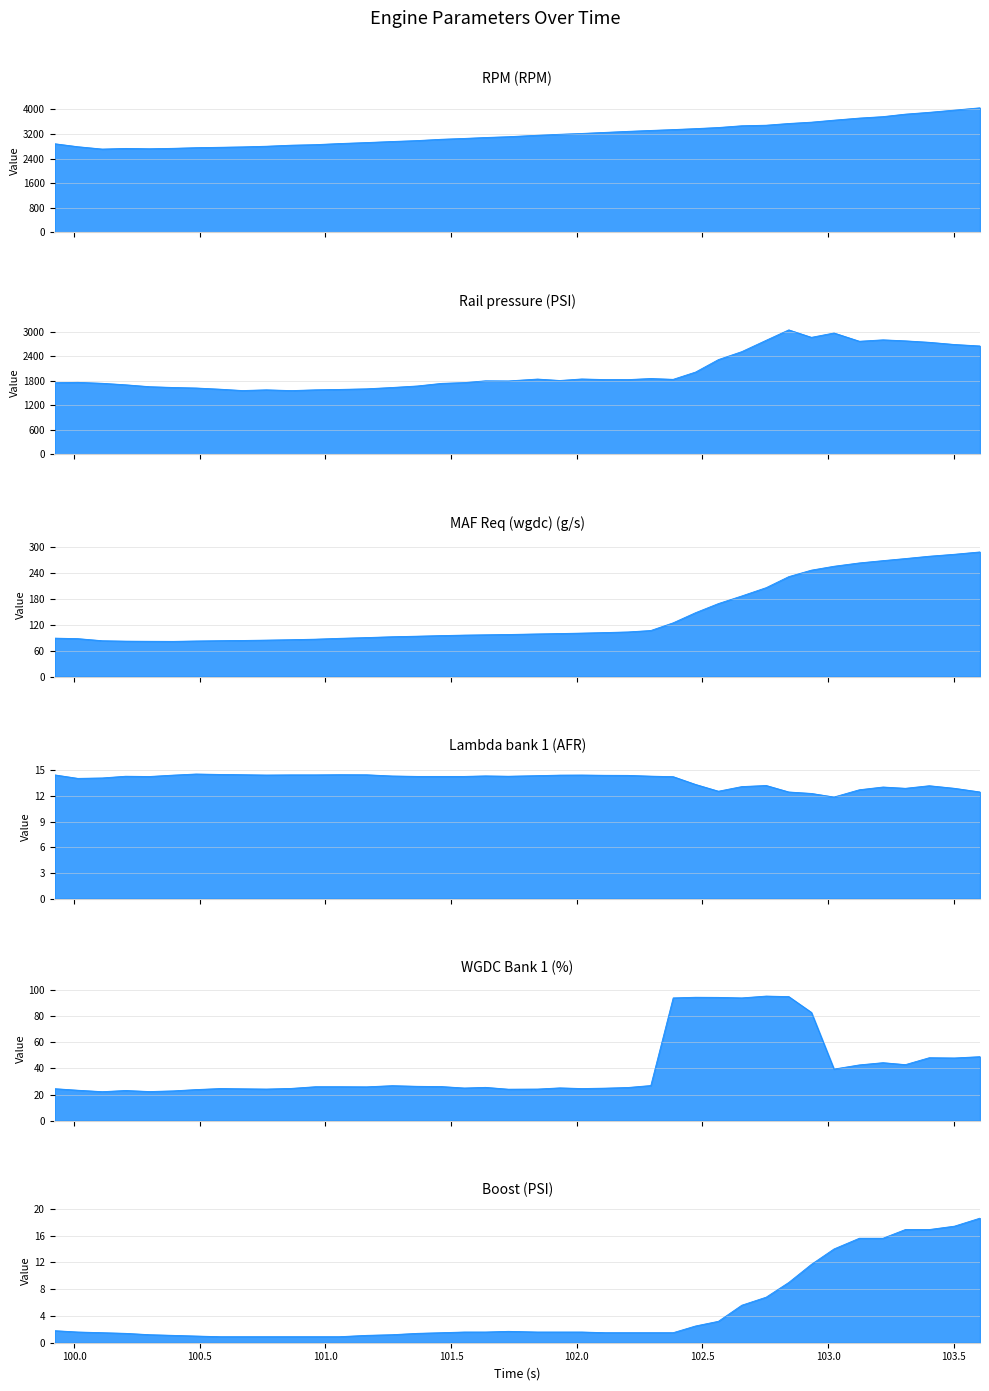

Between 101.266 and 102.204, which series saw the biggest shift?

RPM (RPM)